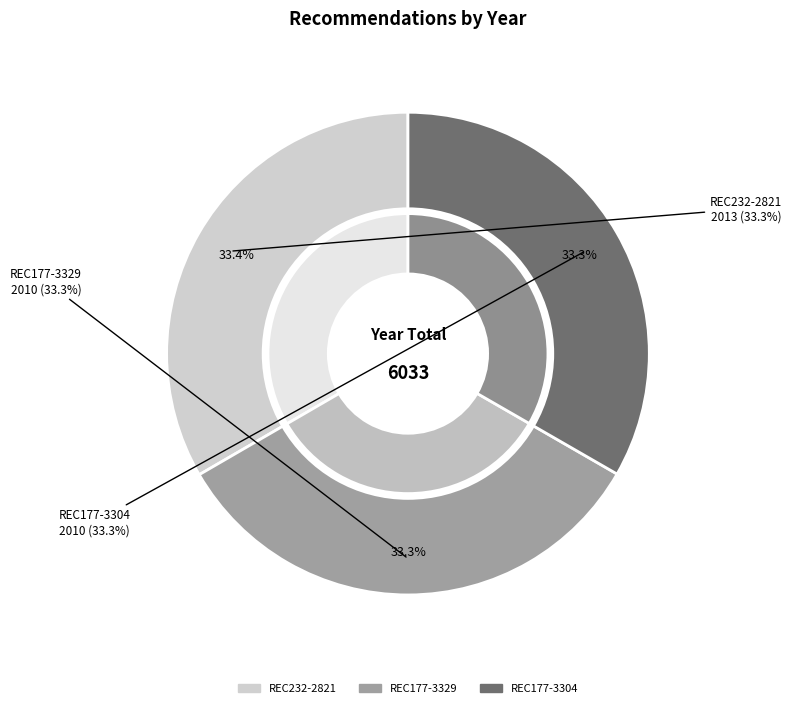

Which slice is the largest?

REC232-2821